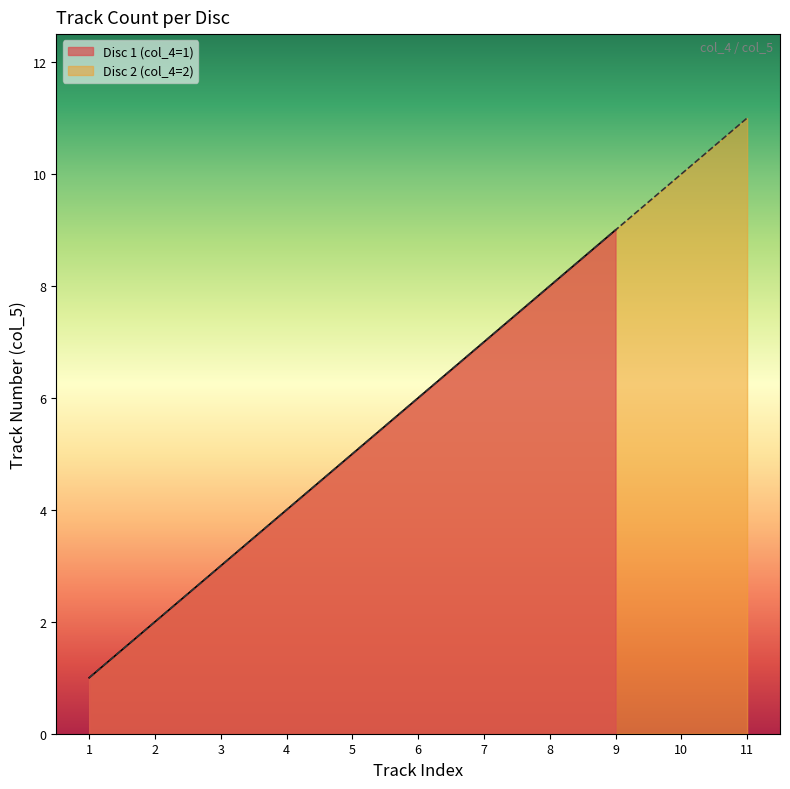

The Disc 2 (col_4=2) series shows 3 at 5. True or false?

False